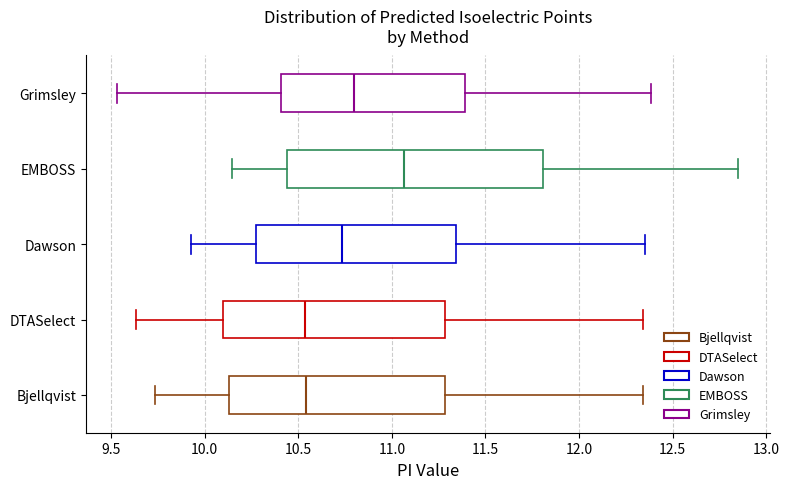

Which box is the widest, from its left edge to its right edge?

EMBOSS